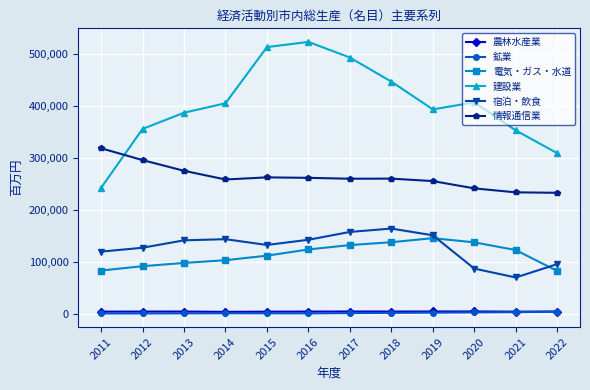

Is this an area chart (filled region under the line)?

No